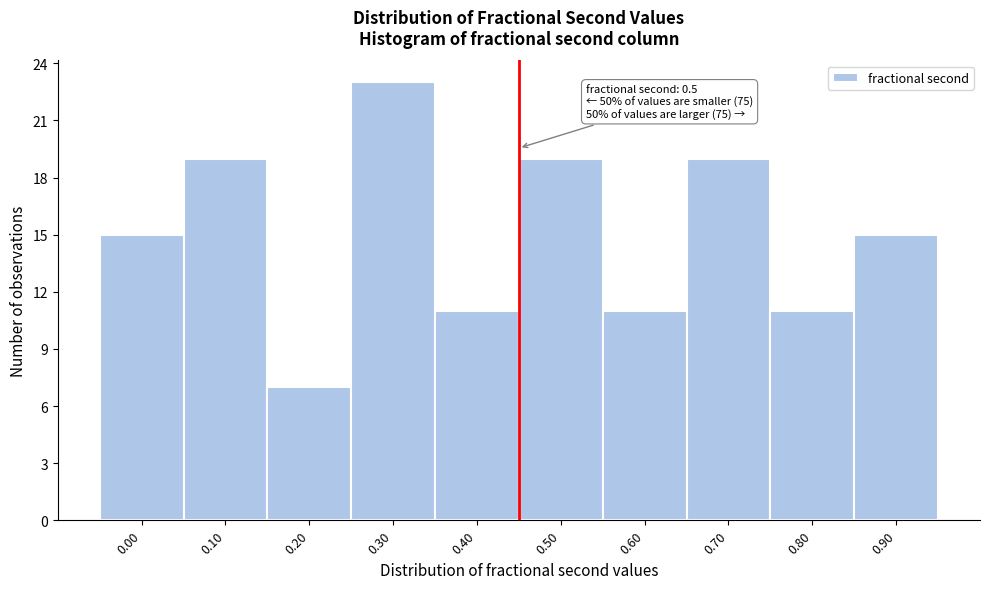

Reading right to left, extract all data points from this chart.

0.90=15	0.80=11	0.70=19	0.60=11	0.50=19	0.40=11	0.30=23	0.20=7	0.10=19	0.00=15